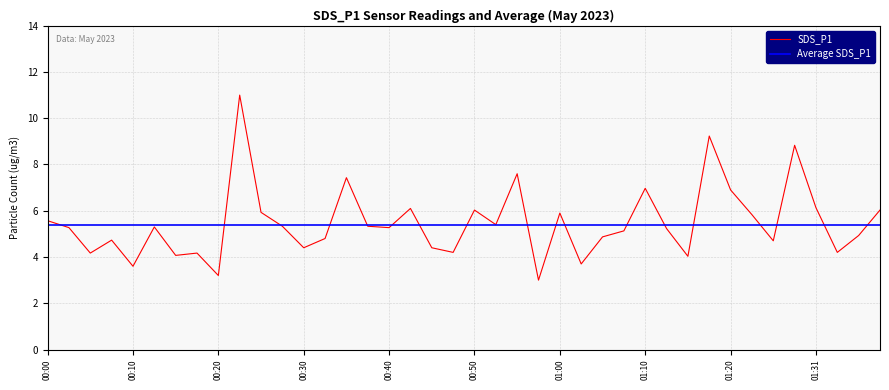

List the series in order of their peak value, highest first.

SDS_P1, Average SDS_P1